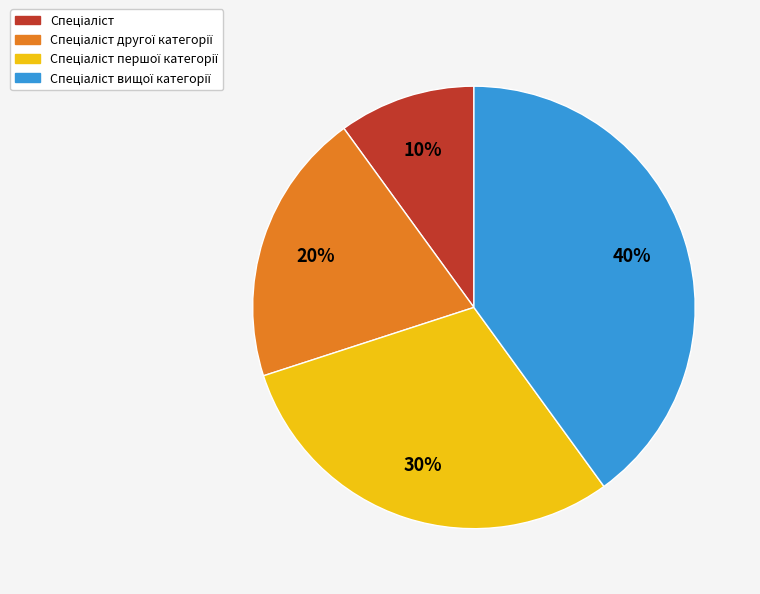

Is there a majority slice in this chart?

No